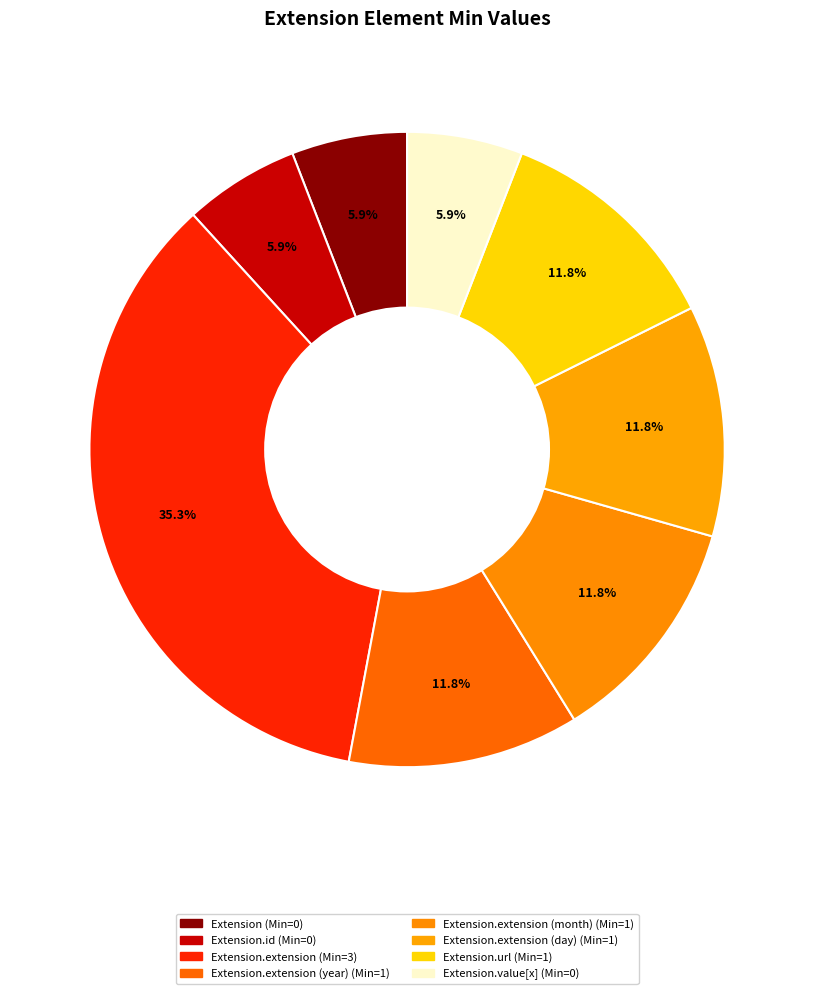

Count the number of slices in the pie.

8